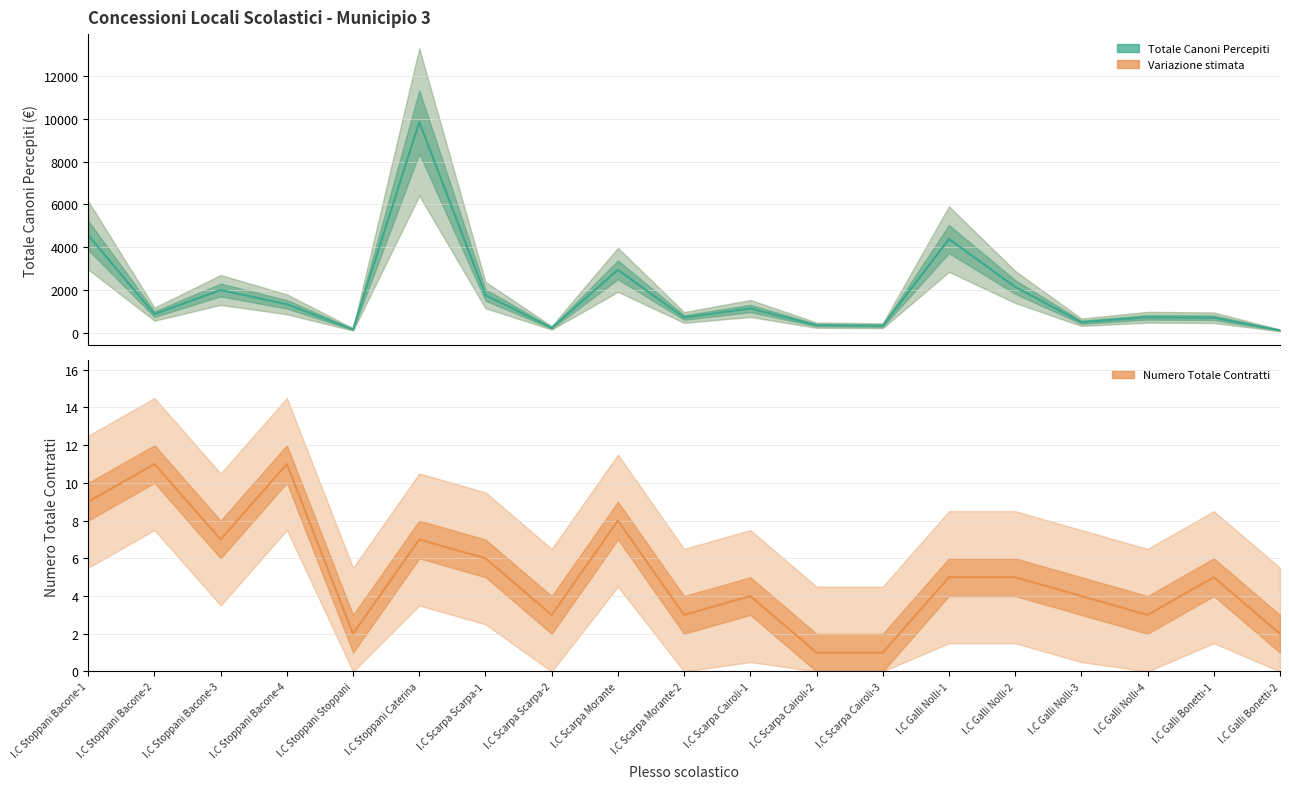

List the series in order of their overall mean, highest first.

totale canoni percepiti, numero totale contratti